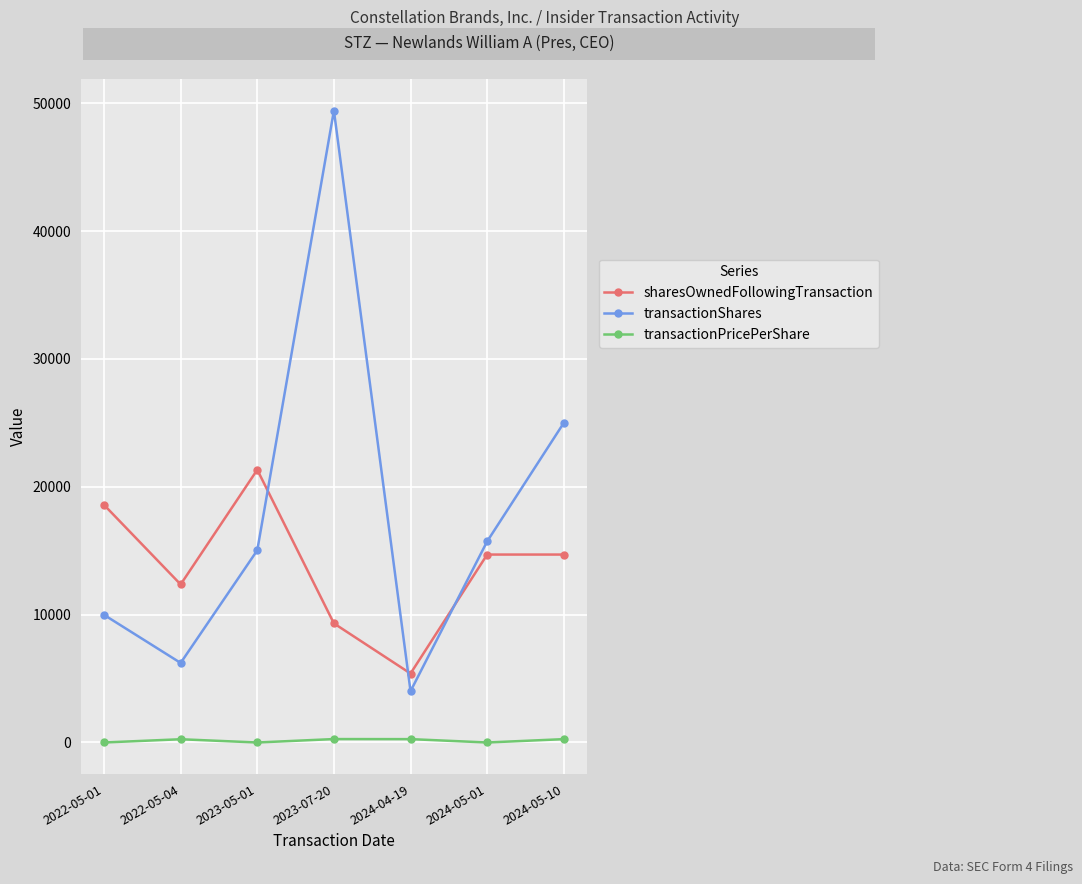

What are all the series names shown in the legend?

sharesOwnedFollowingTransaction, transactionShares, transactionPricePerShare